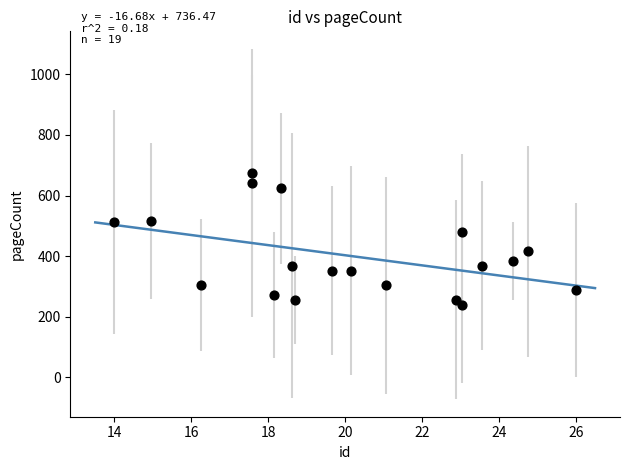

What Y value in the scatter plot is closest to 458?

480